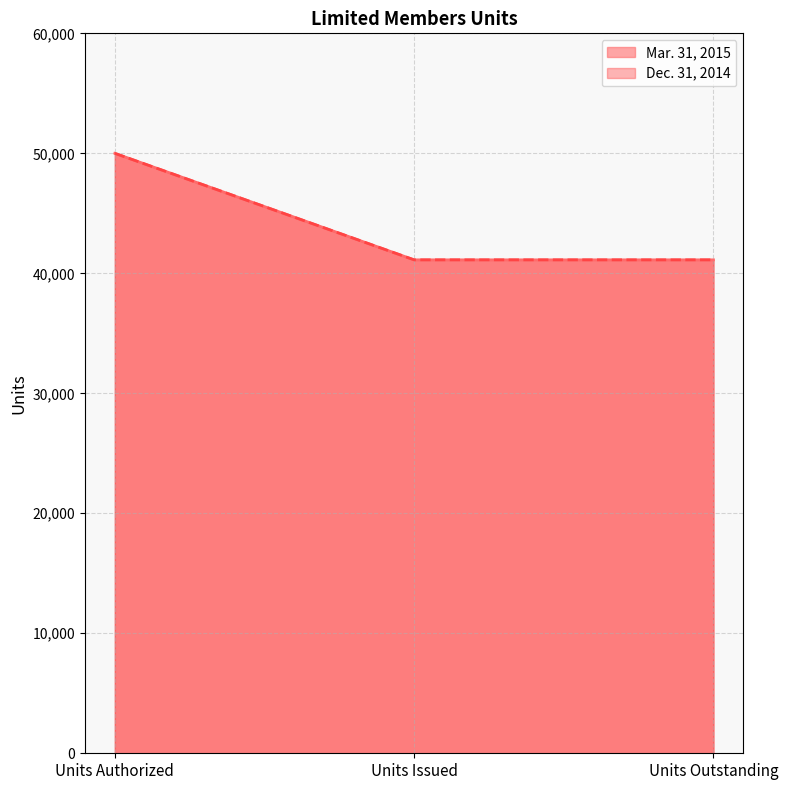

At how many categories does at least one series exceed 43256?

1